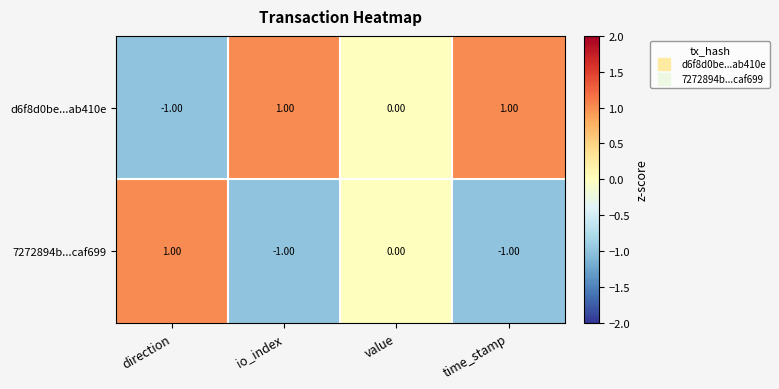

Where does the 7272894b...caf699 series first go above 0?

direction